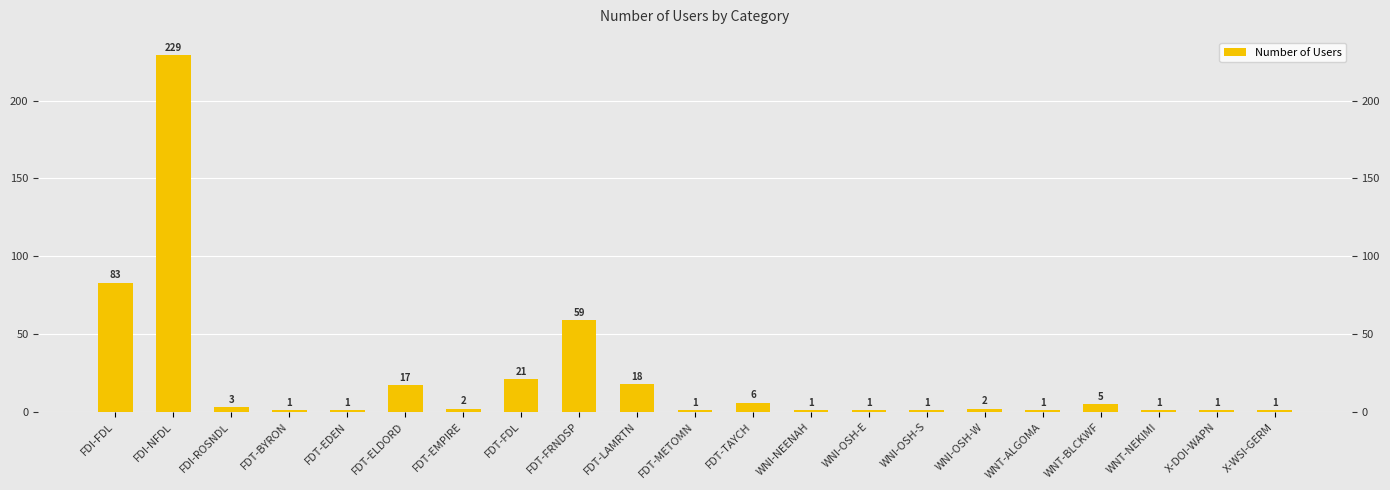

How many series are shown in this chart?

1